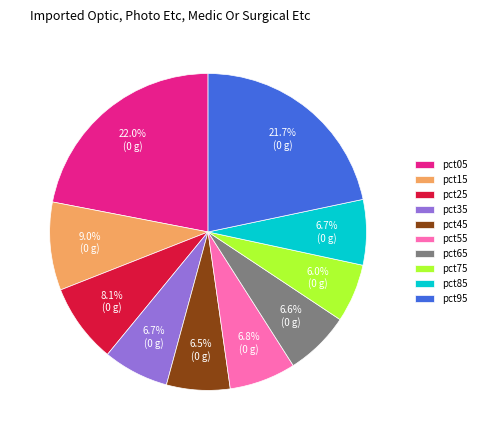

What is the smallest slice in the pie chart?

pct75